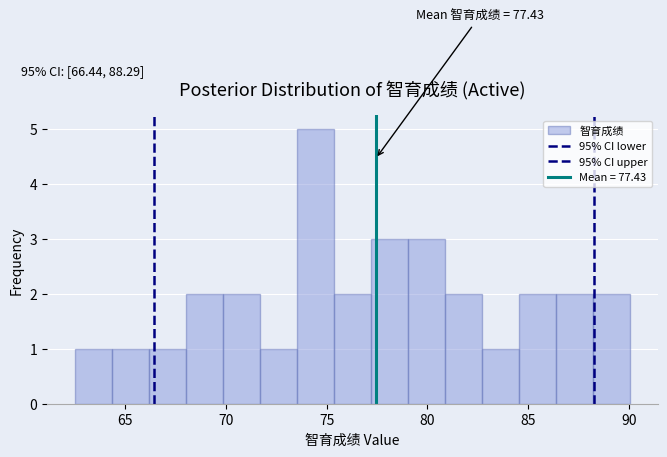

Read against the x-axis, roughly where is the centre of the tallest bar?

74.5